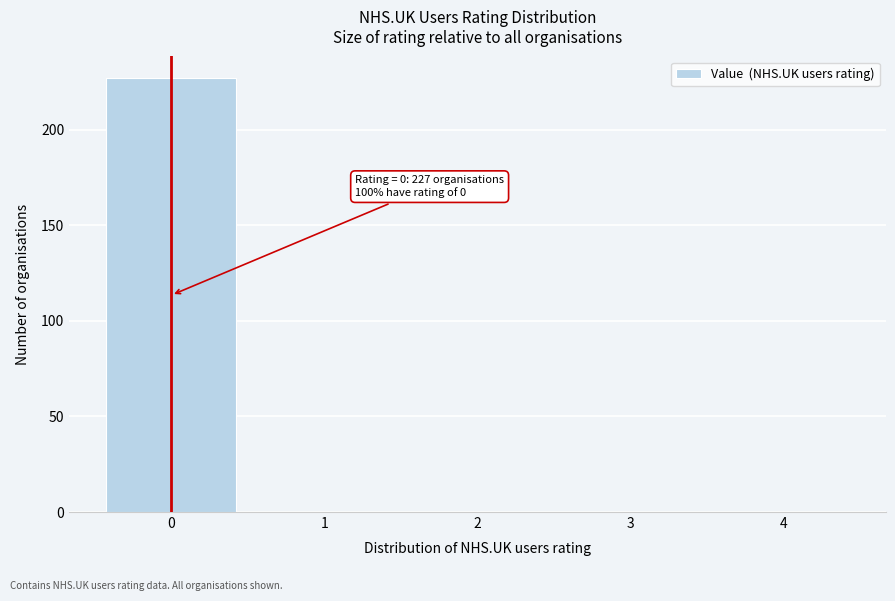

Reading left to right, extract all data points from this chart.

0=227	1=0	2=0	3=0	4=0